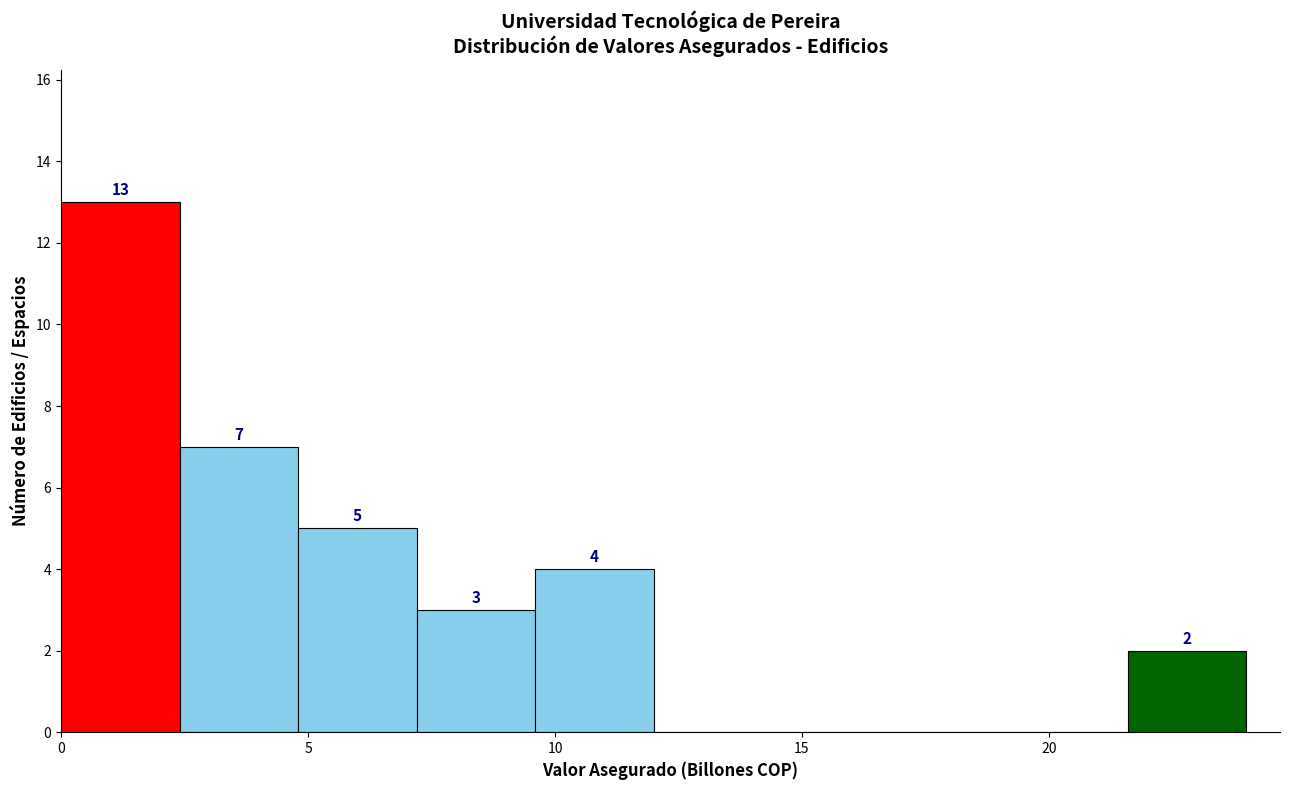

Which range on the x-axis has the tallest bar?

0.0 to 2.5